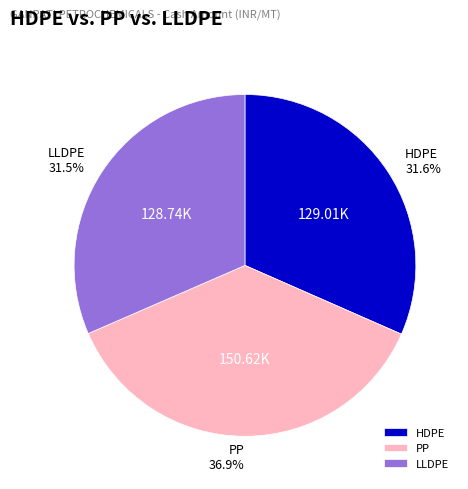

Does PP represent more than half of the total?

No